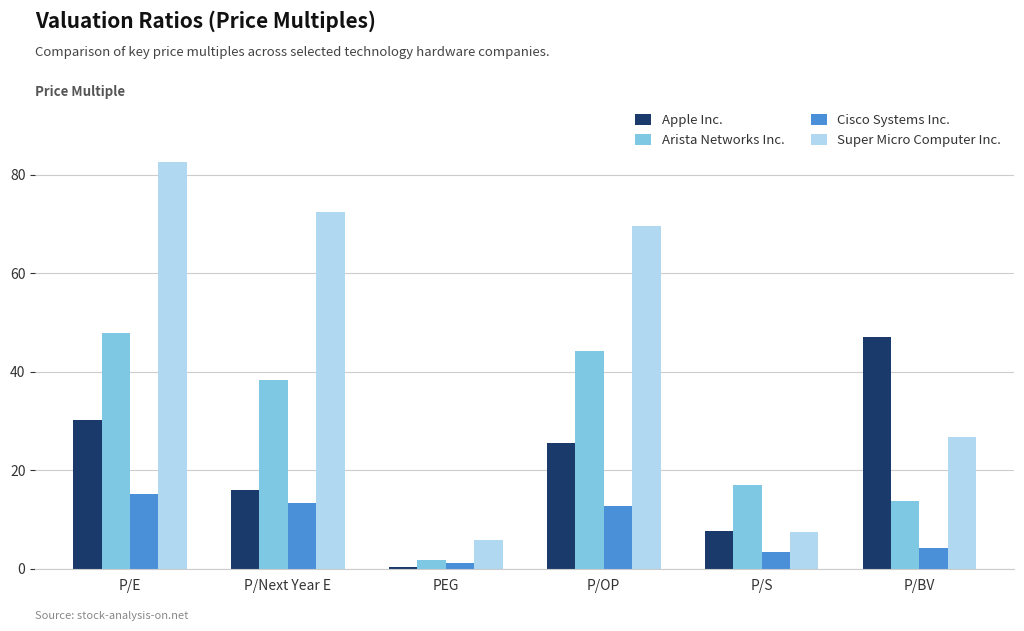

What is the minimum value for Super Micro Computer Inc.?

5.9